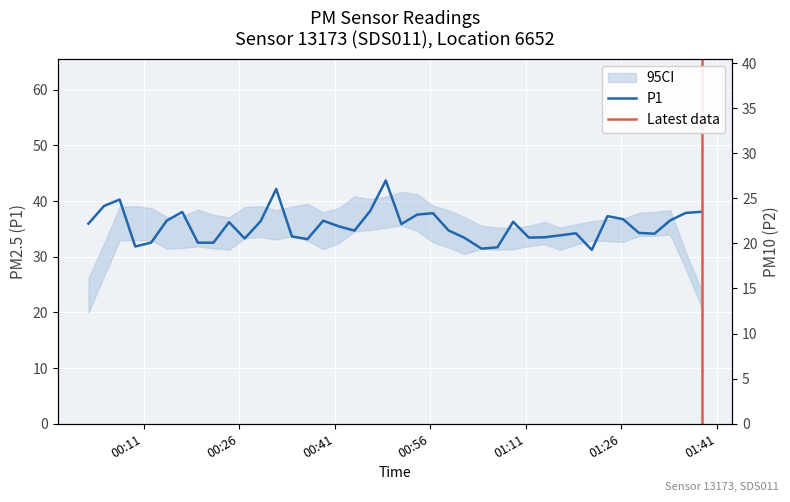

Rank the series by their maximum value, from highest to lowest.

P1, P2